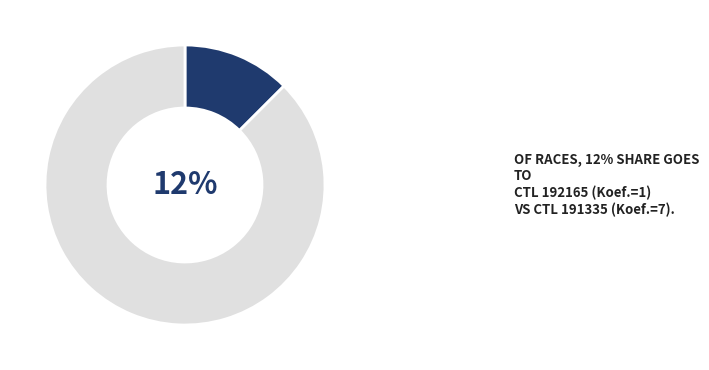

How many segments does this pie chart have?

2